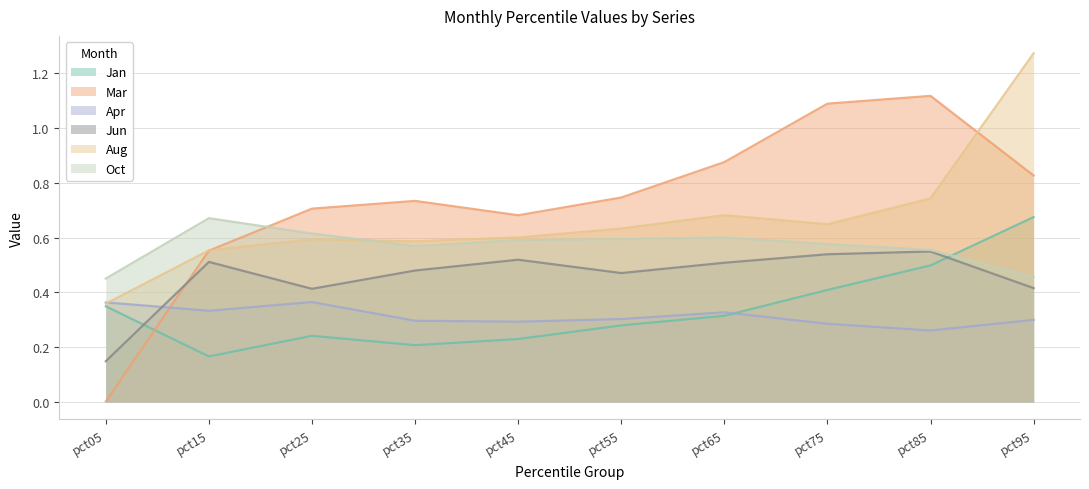

Reading left to right, list all the values displayed in this chart.

Jan: 0.3	0.2	0.2	0.2	0.2	0.3	0.3	0.4	0.5	0.7
Mar: 0.0	0.6	0.7	0.7	0.7	0.7	0.9	1.1	1.1	0.8
Apr: 0.4	0.3	0.4	0.3	0.3	0.3	0.3	0.3	0.3	0.3
Jun: 0.1	0.5	0.4	0.5	0.5	0.5	0.5	0.5	0.5	0.4
Aug: 0.4	0.6	0.6	0.6	0.6	0.6	0.7	0.6	0.7	1.3
Oct: 0.5	0.7	0.6	0.6	0.6	0.6	0.6	0.6	0.6	0.5